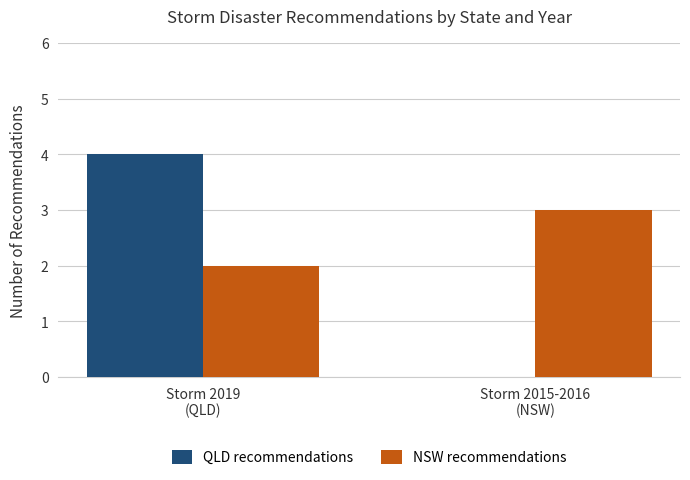

What is the spread (max minus min) of values at Storm 2019
(QLD)?

2